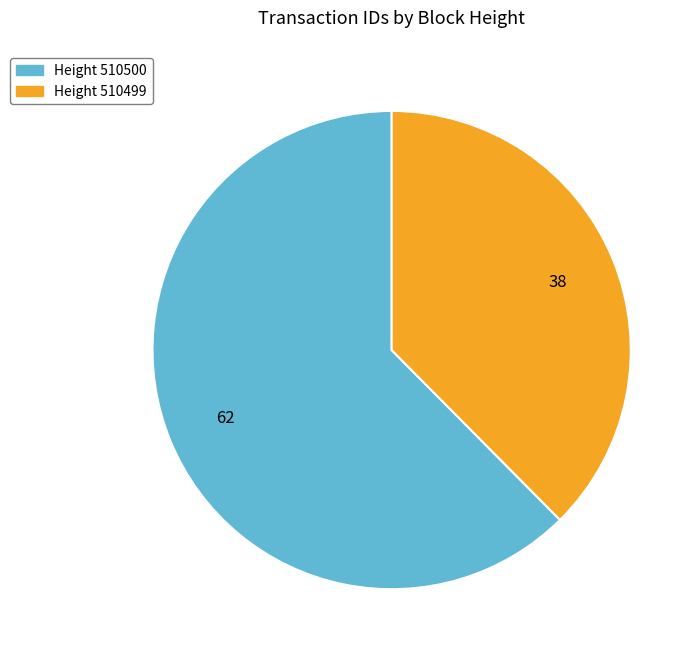

Is there a majority slice in this chart?

Yes